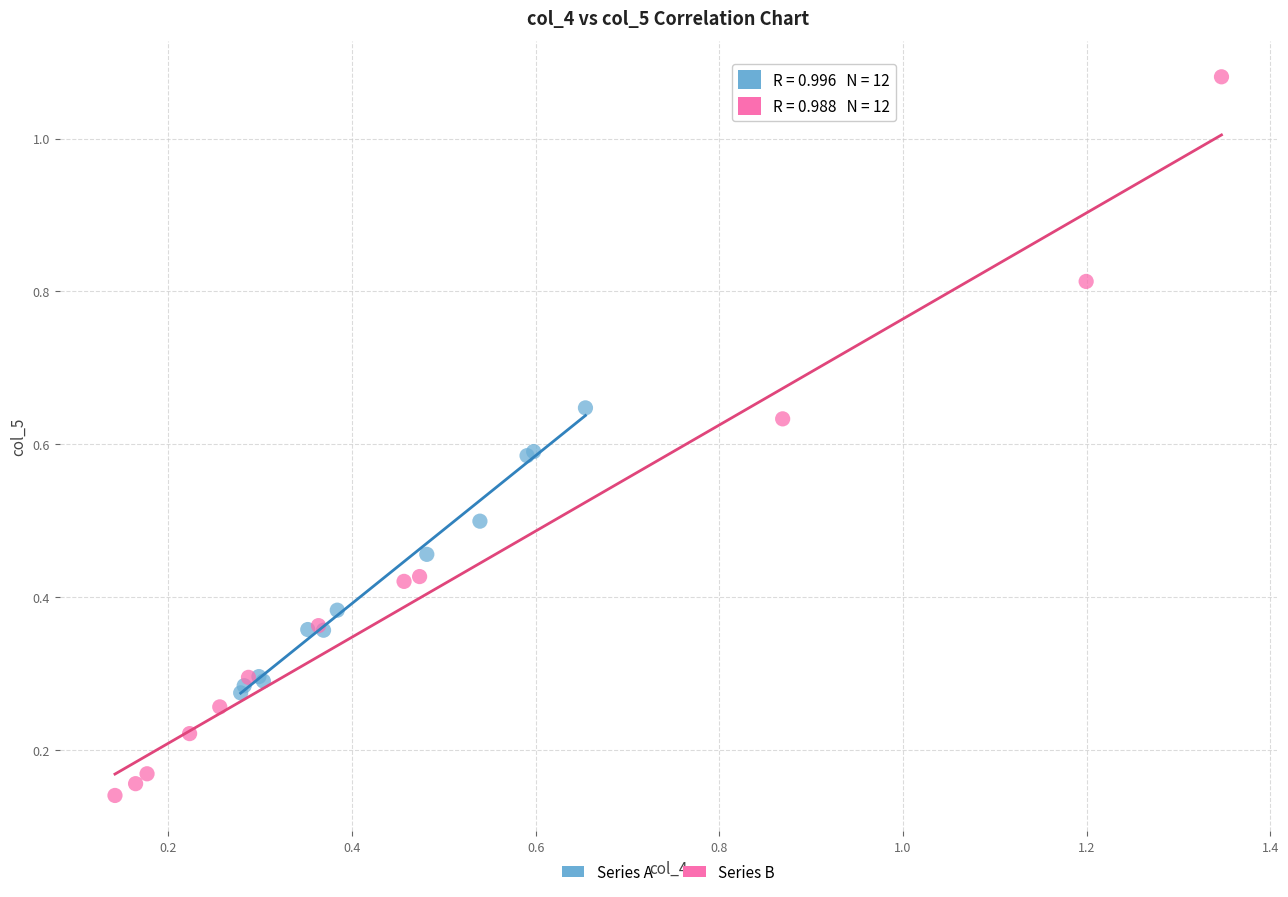

Which series has the largest Y range (max minus min)?

Series B